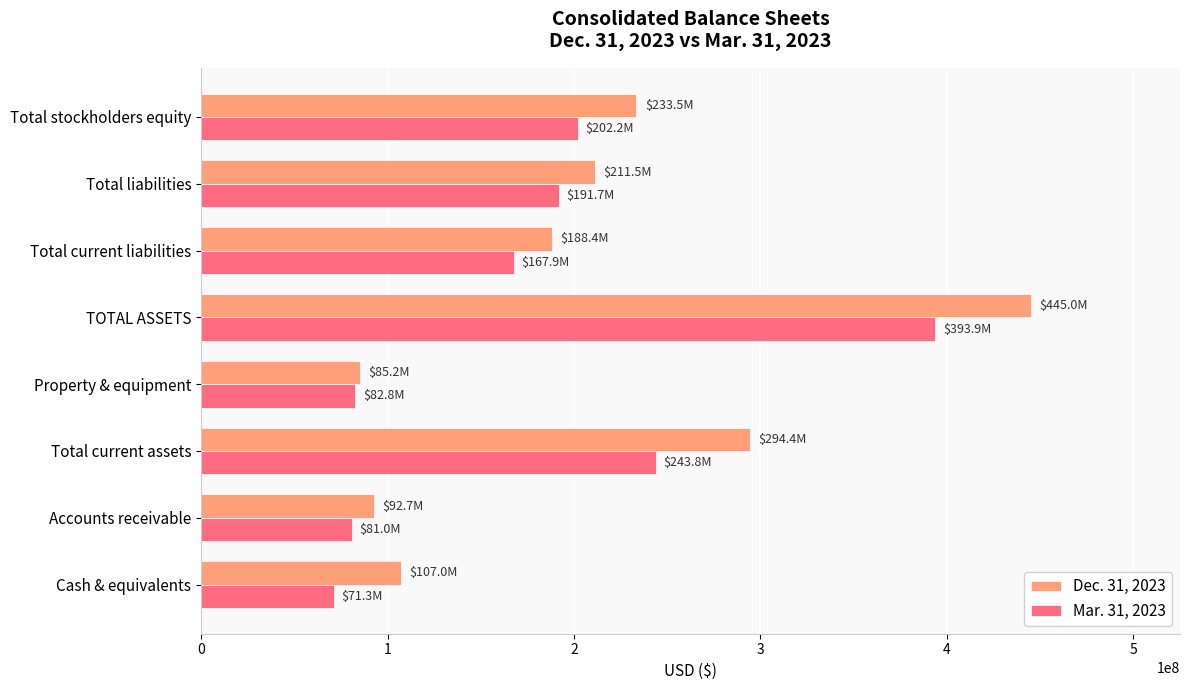

The Dec. 31, 2023 series shows 255230628 at Total current liabilities. True or false?

False